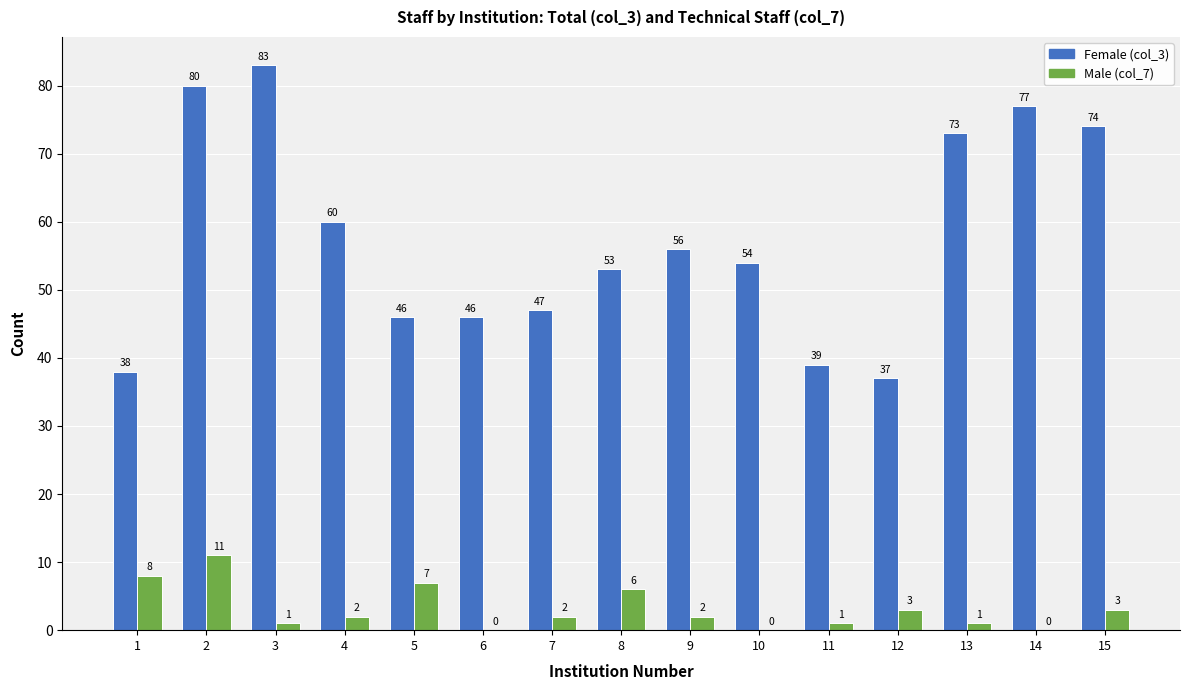

What is the total value across all series at 9?

58